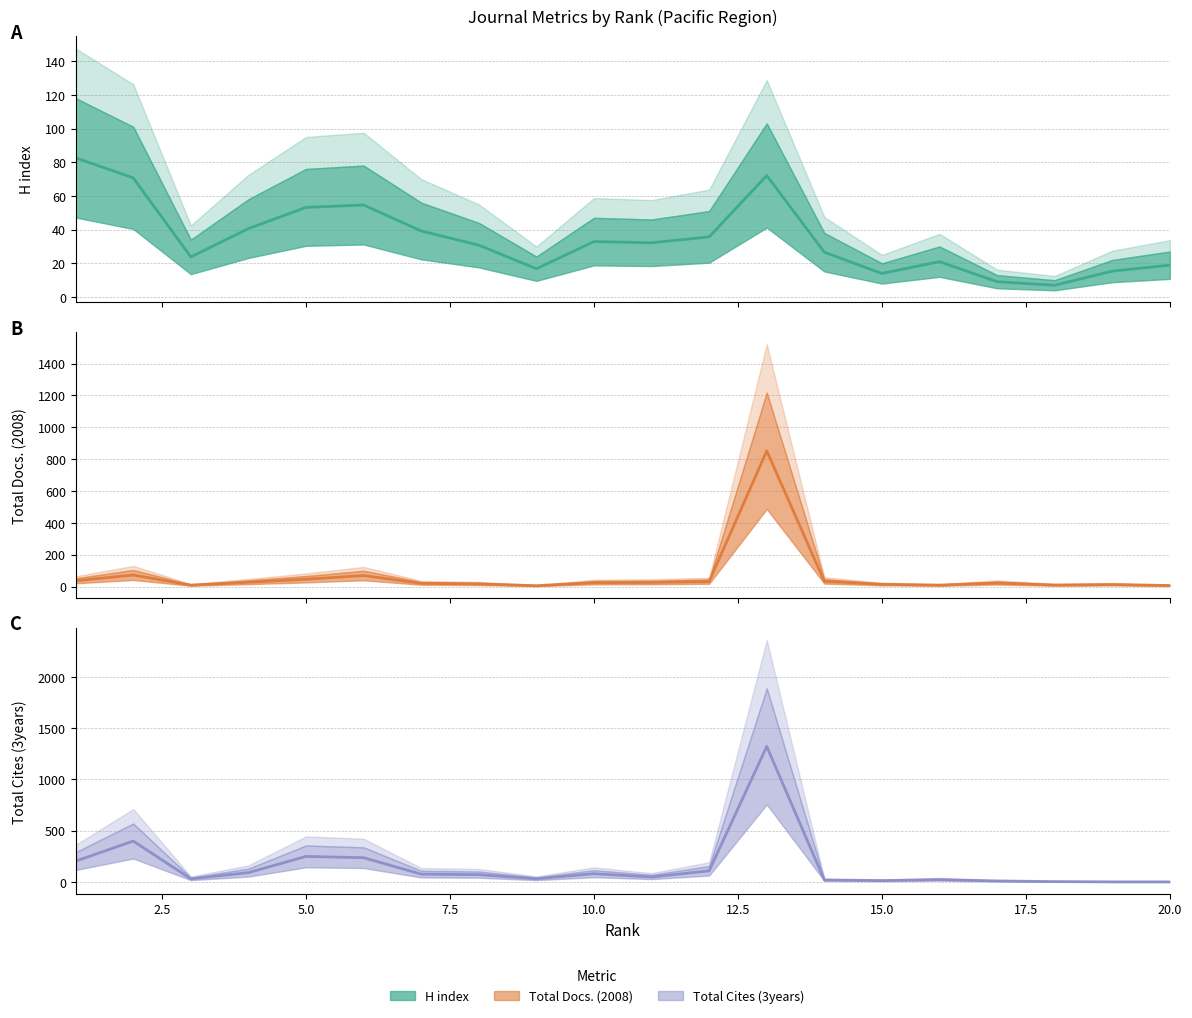

Reading right to left, transcribe all the data shown in this chart.

H index: 18.9	15.4	7.0	9.1	21.0	14.0	26.6	72.1	35.7	32.2	32.9	16.8	30.8	39.2	54.6	53.2	40.6	23.8	70.7	82.6
Total Docs. (2008): 7.0	12.6	9.8	22.4	9.1	14.0	32.9	851.9	31.5	25.9	24.5	5.6	16.8	20.3	69.3	46.2	27.3	9.1	72.8	36.4
Total Cites (3years): 0.0	0.0	2.8	9.1	21.7	12.6	18.2	1321.6	107.8	47.6	79.8	30.1	70.7	75.6	235.9	248.5	90.3	29.4	398.3	202.3